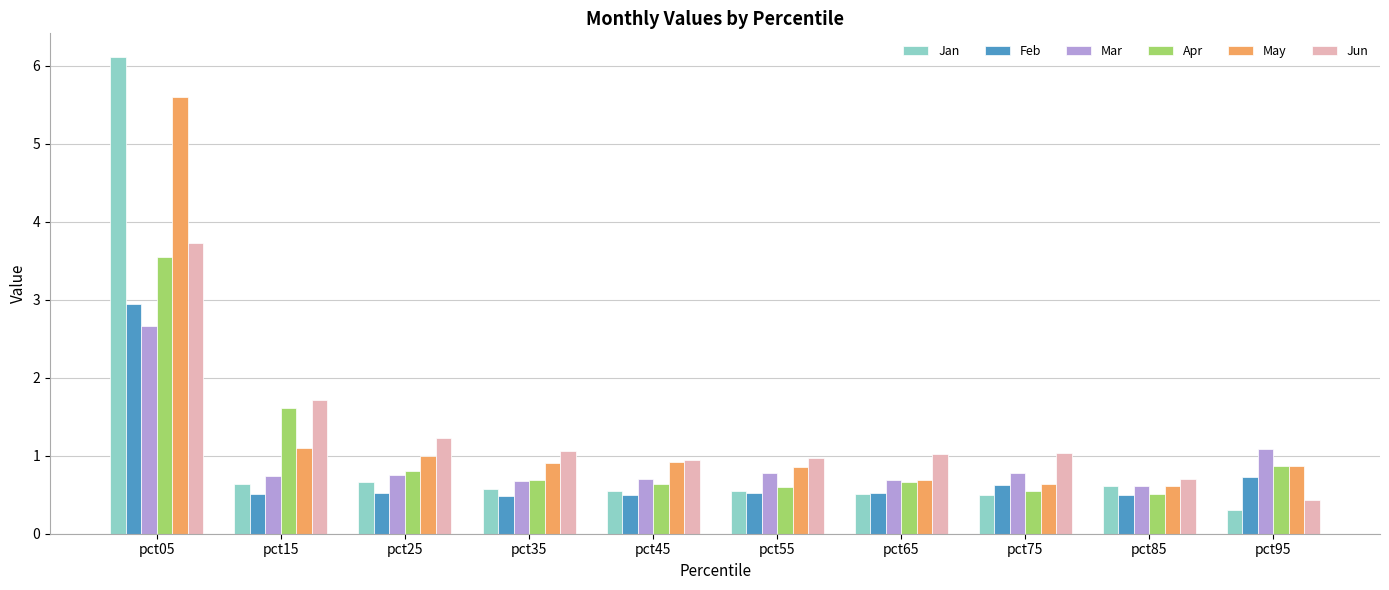

What is the difference between the highest and lowest values at pct35?

0.6